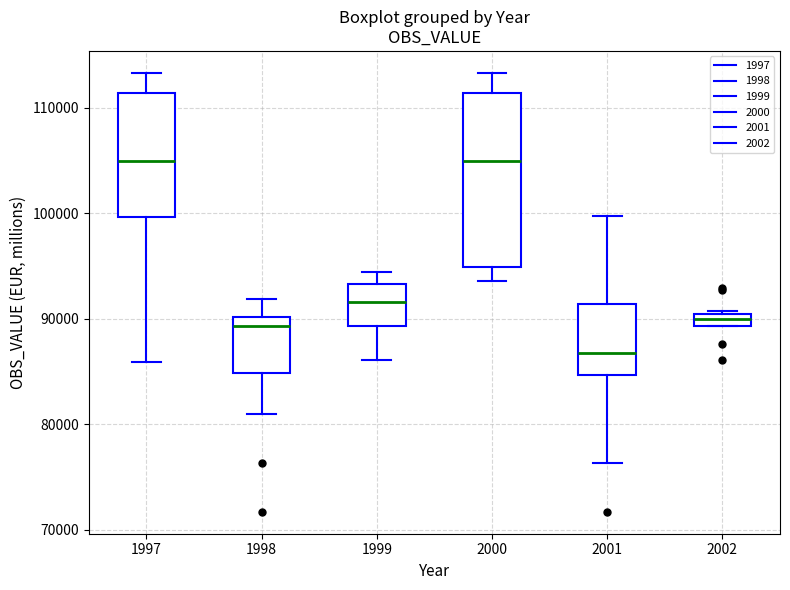

Where does the median line of the box at x = 2000 sit on the y-axis? The values are not printed on the chart, so give them approximately, as read against the axis.

105000